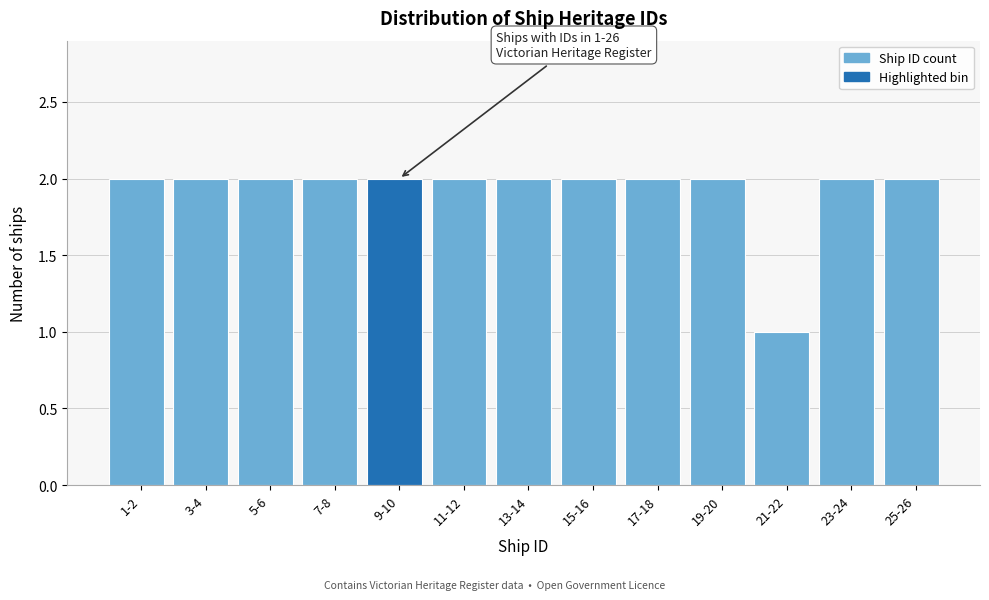

Reading left to right, transcribe all the data shown in this chart.

1-2=2	3-4=2	5-6=2	7-8=2	9-10=2	11-12=2	13-14=2	15-16=2	17-18=2	19-20=2	21-22=1	23-24=2	25-26=2